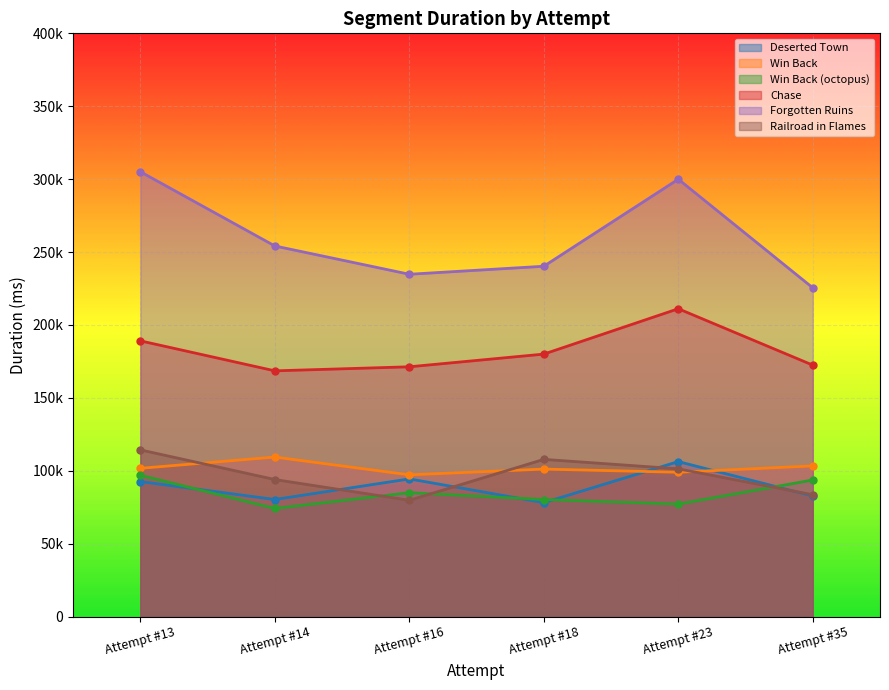

What is the sum of all Chase values?

1092551